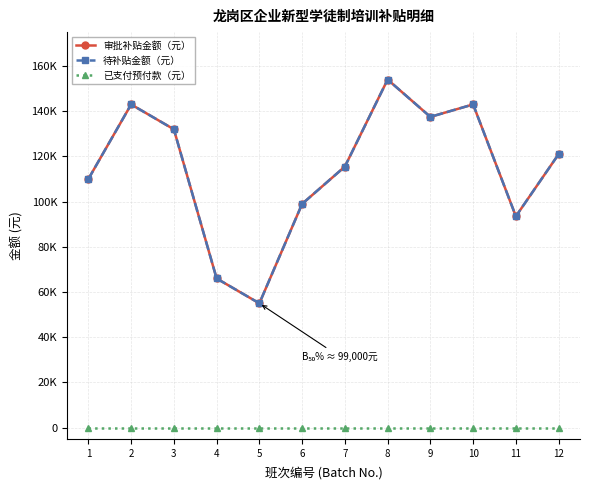

Reading left to right, transcribe all the data shown in this chart.

审批补贴金额（元）: 110000	143000	132000	66000	55000	99000	115500	154000	137500	143000	93500	121000
待补贴金额（元）: 110000	143000	132000	66000	55000	99000	115500	154000	137500	143000	93500	121000
已支付预付款（元）: 0	0	0	0	0	0	0	0	0	0	0	0